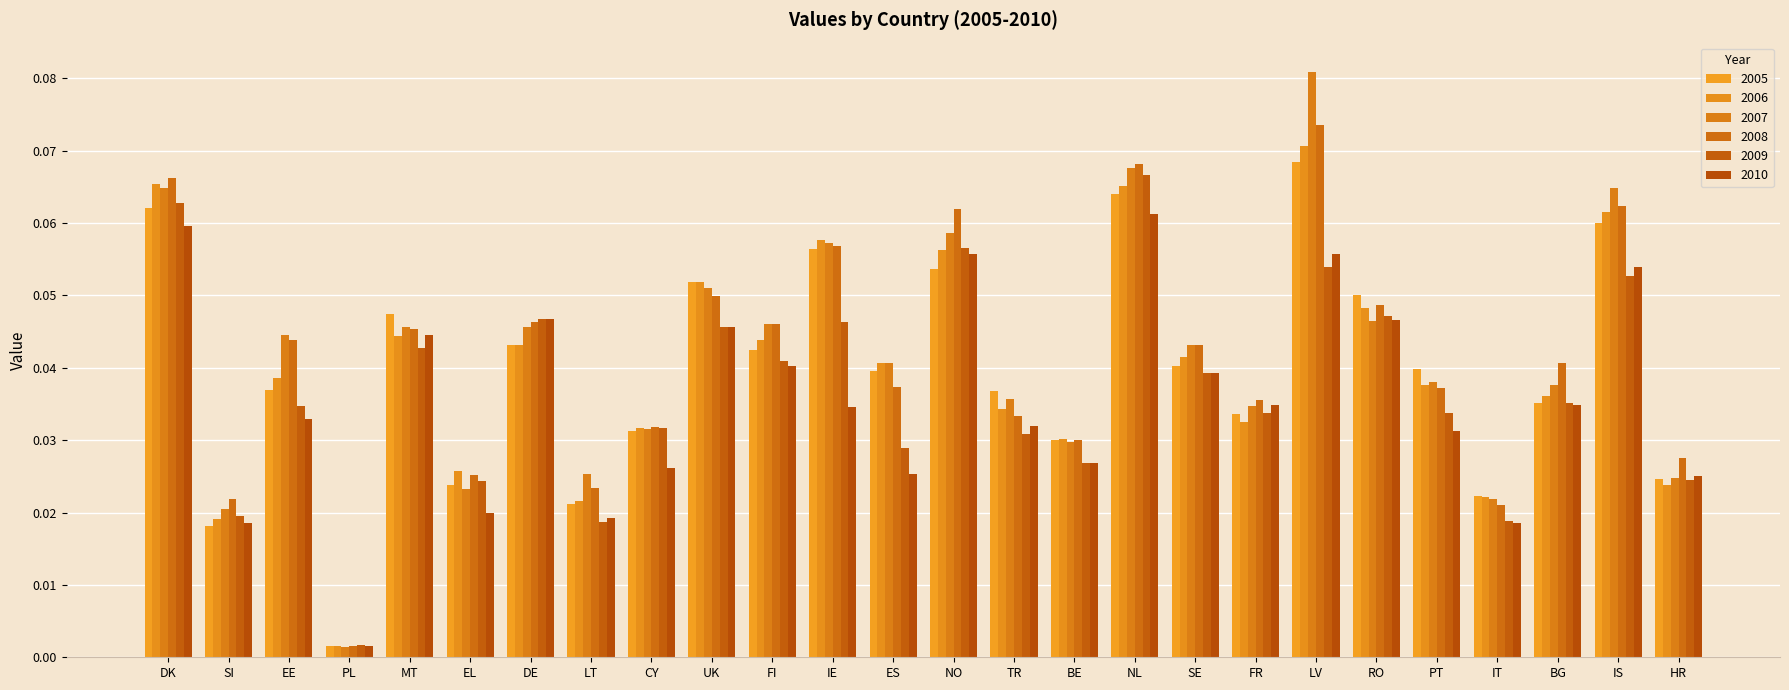

What position from the left is NL?

17